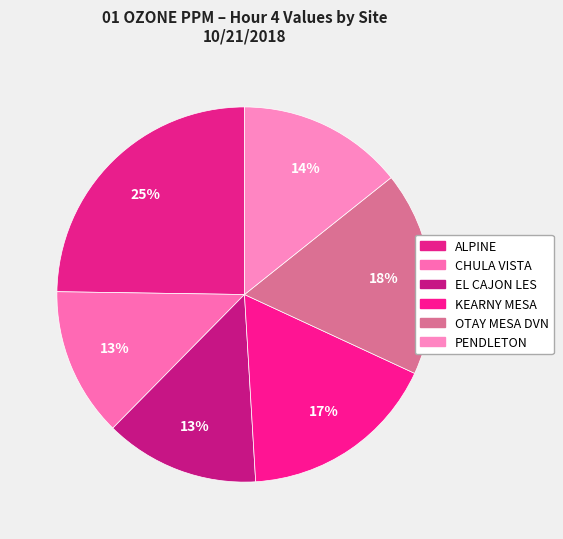

How many slices are in this pie chart?

6